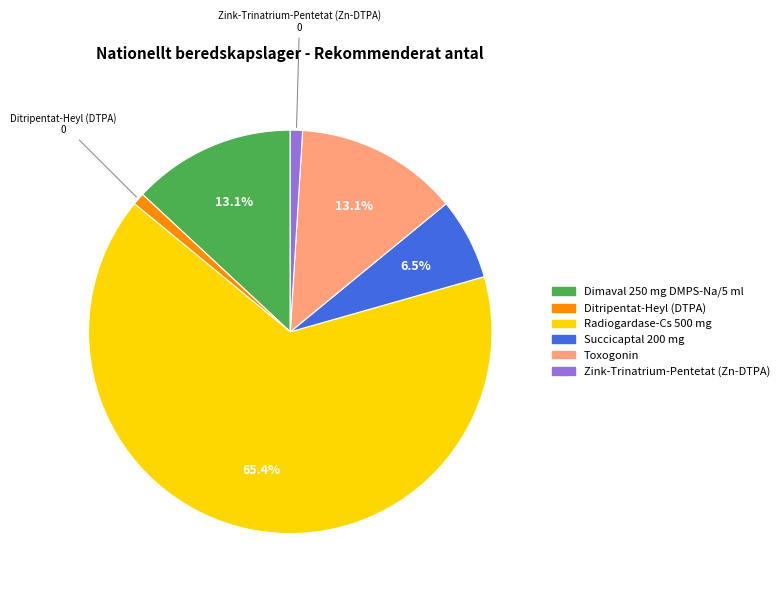

Which category accounts for the majority?

Radiogardase-Cs 500 mg